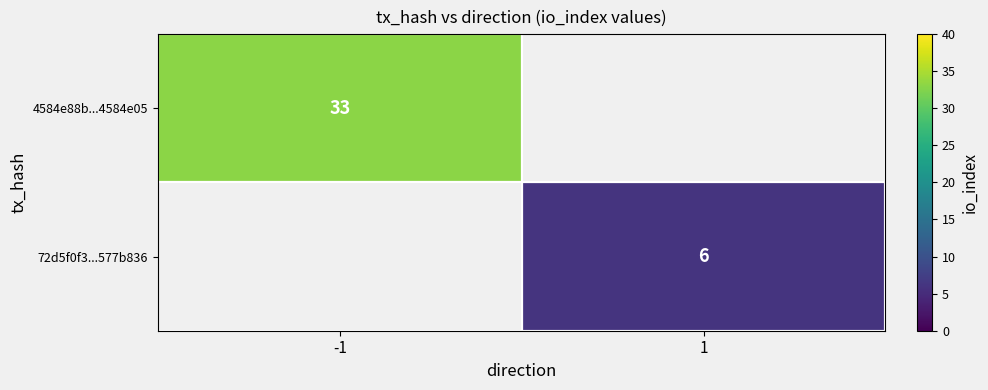

Is the value of 72d5f0f3...577b836 at 1 greater than the value of 4584e88b...4584e05 at -1?

No